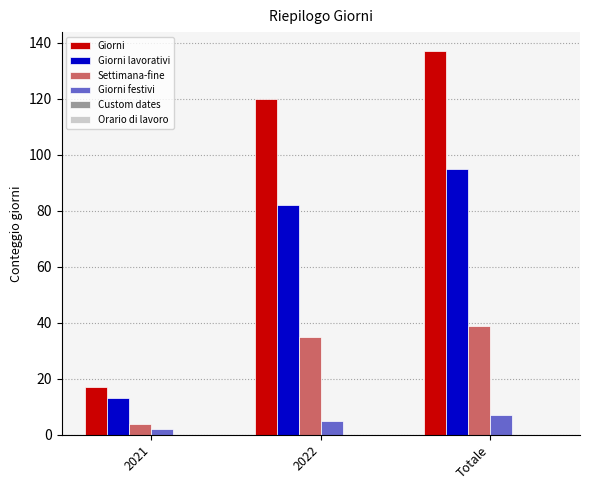

Where is Giorni lavorativi nearest to the value 54?

2022